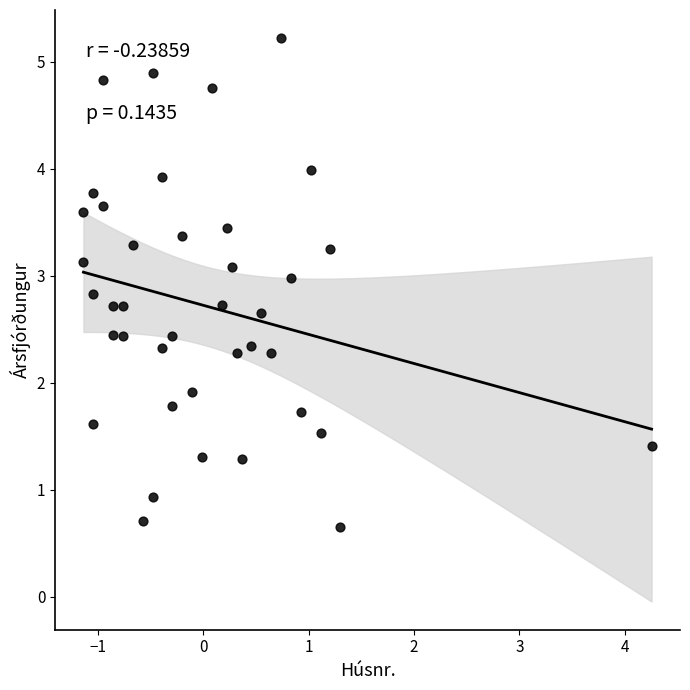

What is the range of Y values (max minus min)?

4.6